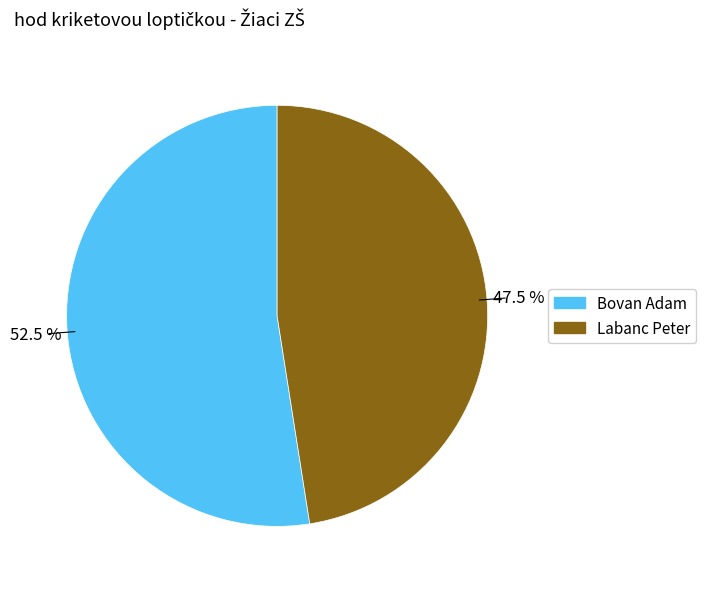

What percentage do Bovan Adam and Labanc Peter together represent?

100.0%